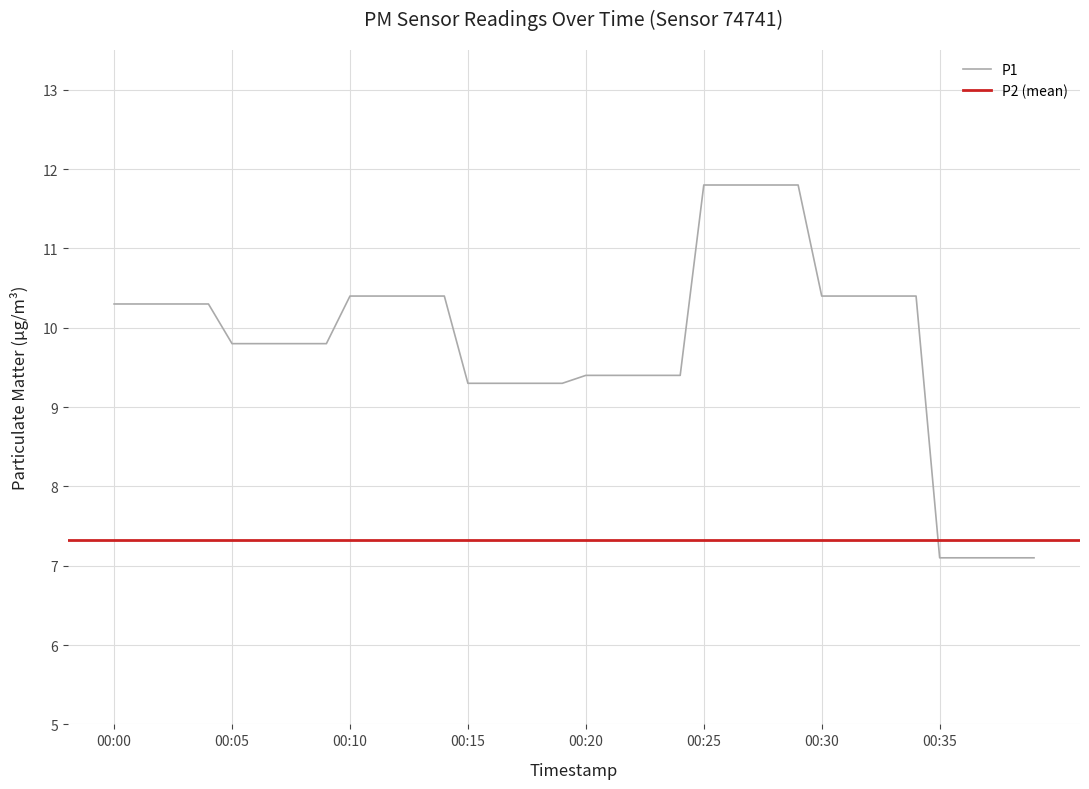

Reading left to right, list all the values displayed in this chart.

00:00=10.3	00:01=10.3	00:02=10.3	00:03=10.3	00:04=10.3	00:05=9.8	00:06=9.8	00:07=9.8	00:08=9.8	00:09=9.8	00:10=10.4	00:11=10.4	00:12=10.4	00:13=10.4	00:14=10.4	00:15=9.3	00:16=9.3	00:17=9.3	00:18=9.3	00:19=9.3	00:20=9.4	00:21=9.4	00:22=9.4	00:23=9.4	00:24=9.4	00:25=11.8	00:26=11.8	00:27=11.8	00:28=11.8	00:29=11.8	00:30=10.4	00:31=10.4	00:32=10.4	00:33=10.4	00:34=10.4	00:35=7.1	00:36=7.1	00:37=7.1	00:38=7.1	00:39=7.1